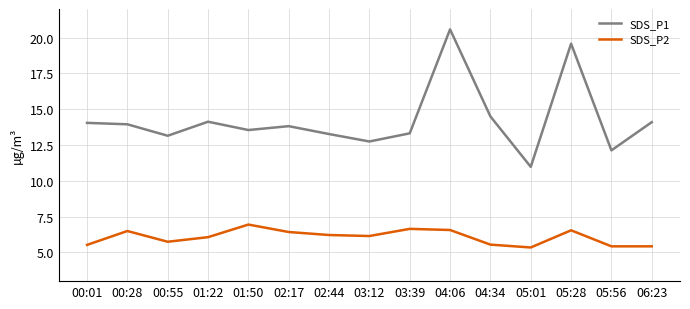

What is the difference between the maximum and minimum values in the SDS_P1 series?

9.6